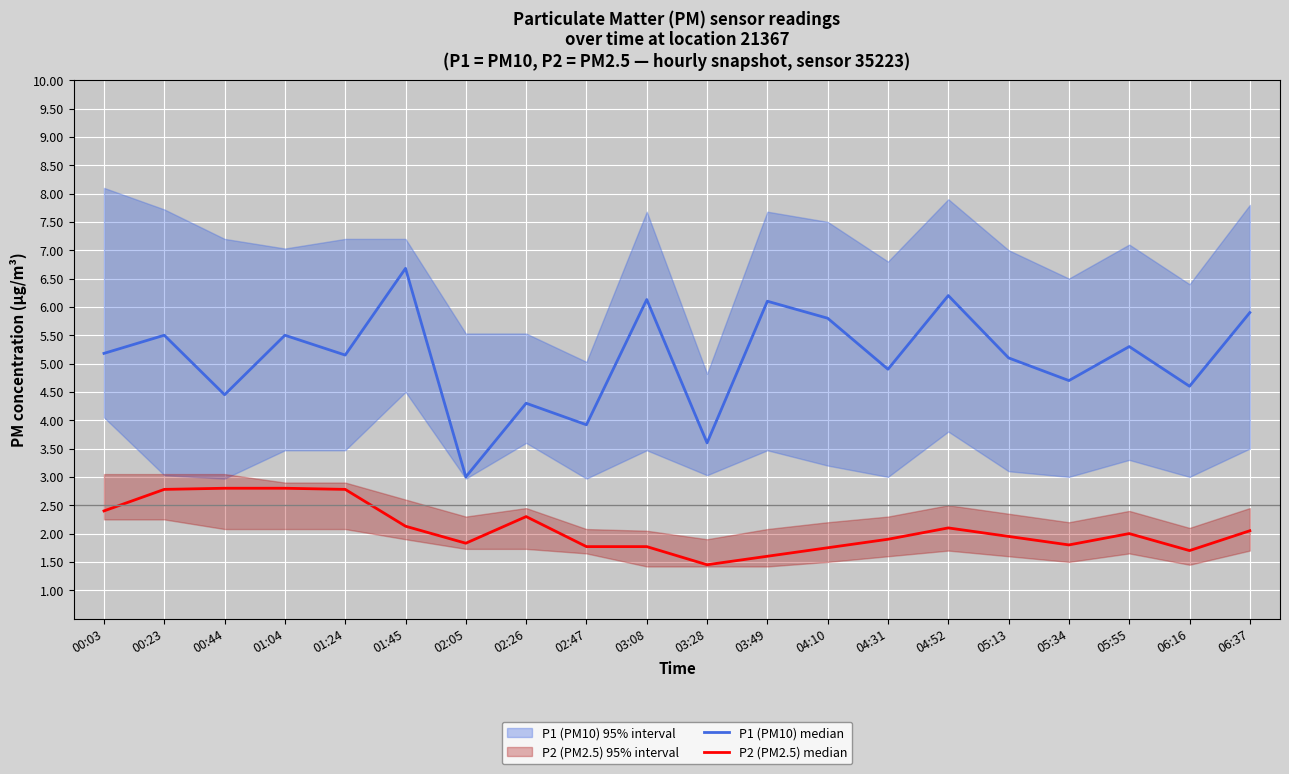

What value does the P2 (PM2.5) median series have at 00:03?

2.4